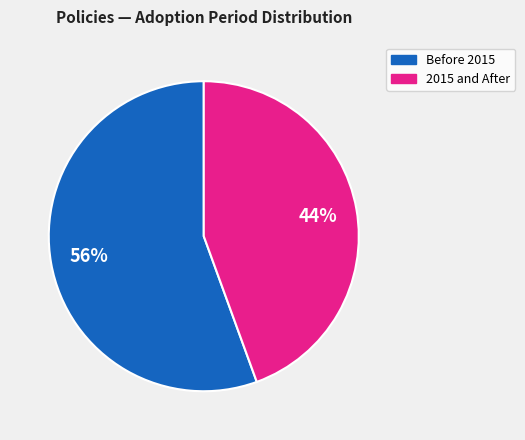

Count the number of slices in the pie.

2